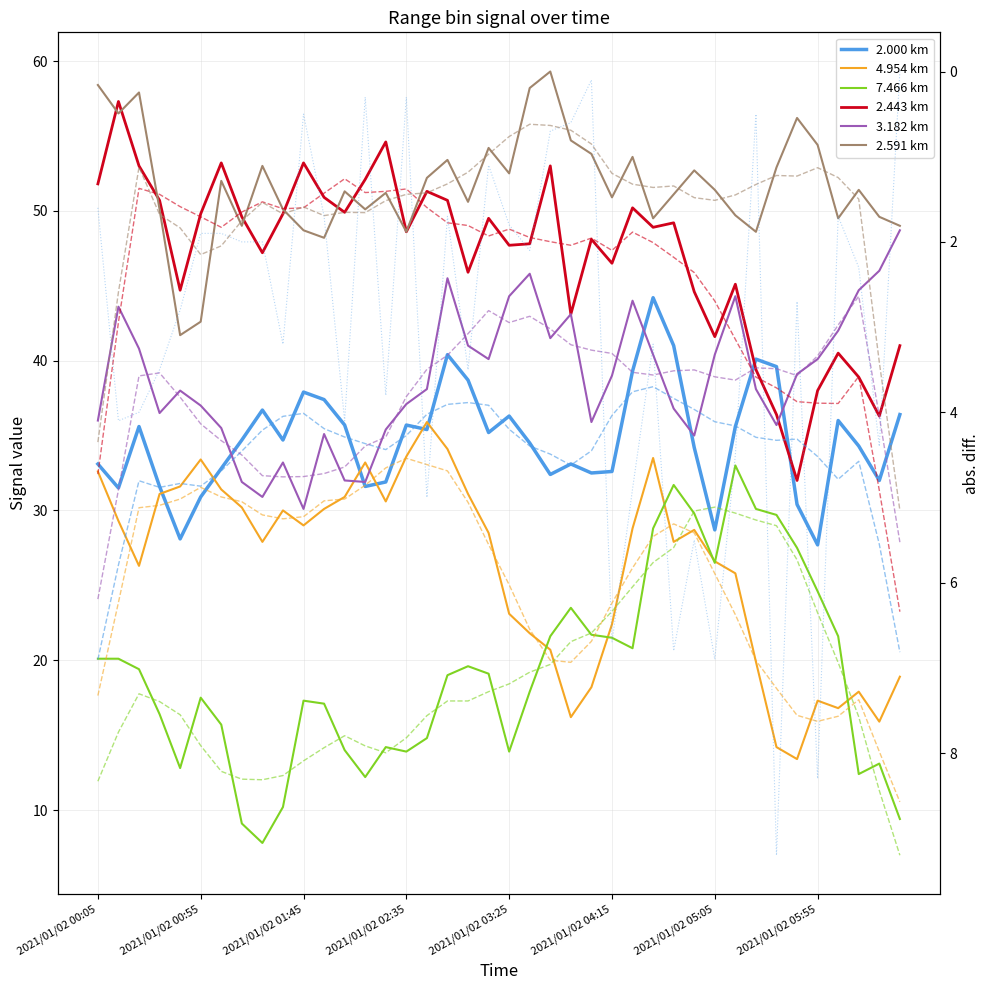

What is the average value of the 2.000 km series?

34.8